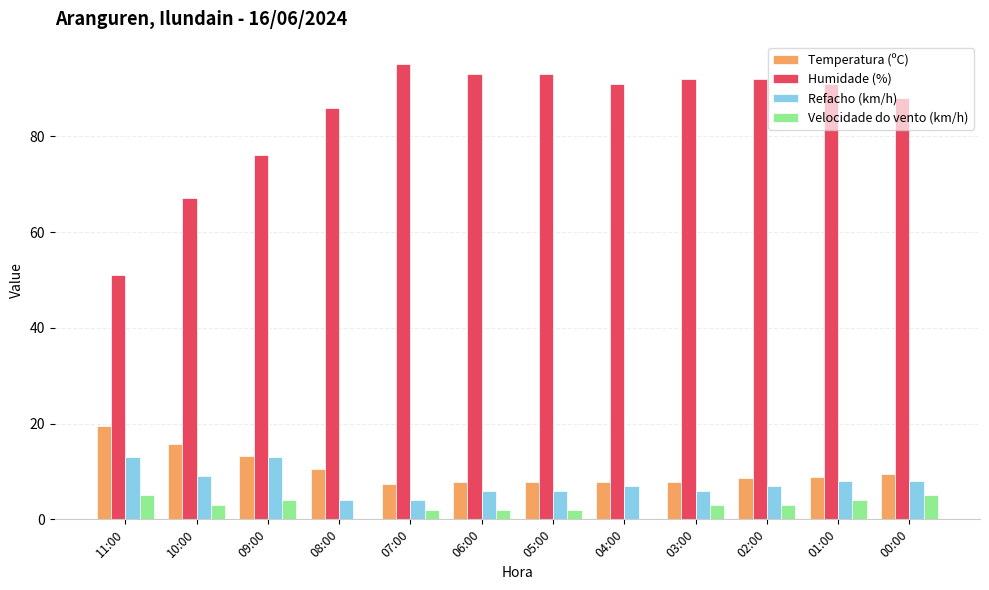

Which series changed the most between 10:00 and 03:00?

Humidade (%)